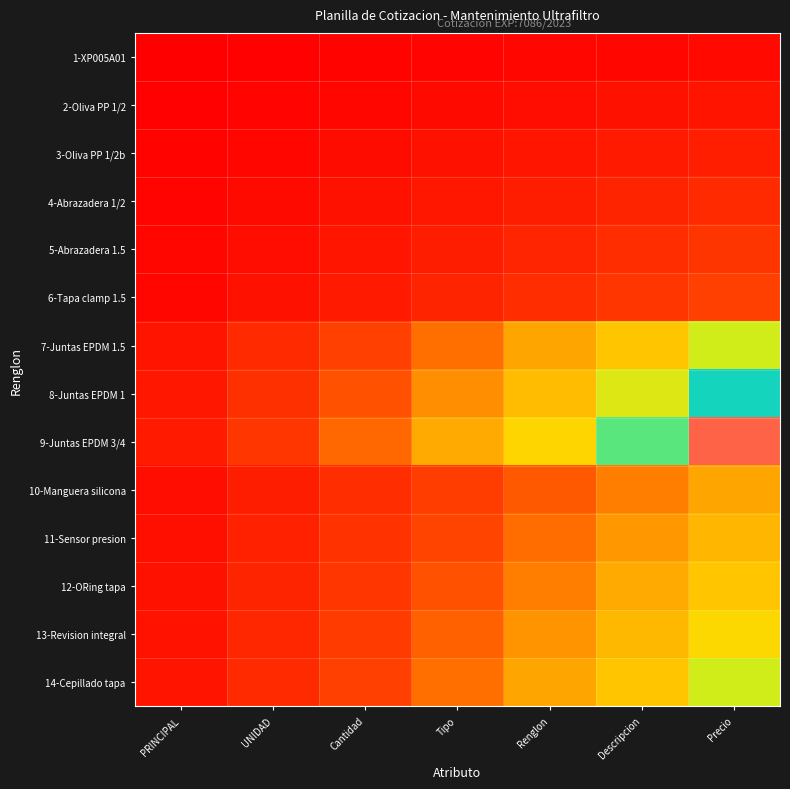

Which series has the largest range (max minus min)?

9-Juntas EPDM 3/4